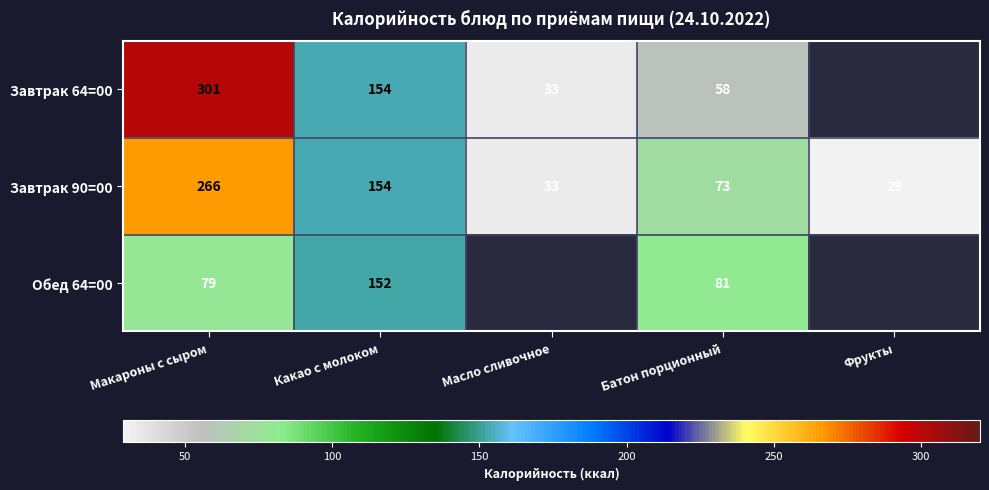

Rank the series at Макароны с сыром from lowest to highest value.

Обед 64=00, Завтрак 90=00, Завтрак 64=00